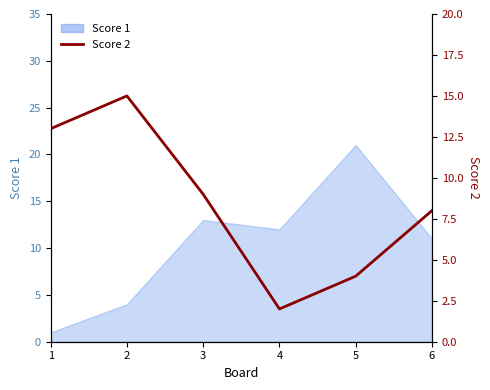

List the labels in order of value, smallest first.

4, 5, 6, 3, 1, 2